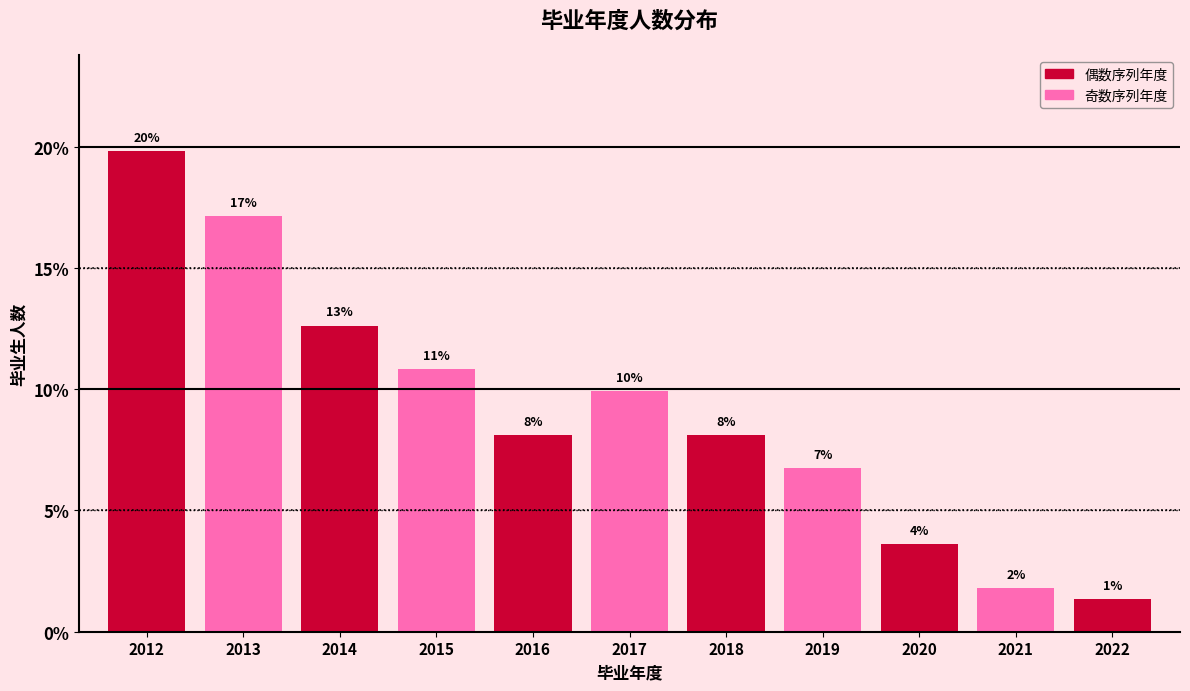

How many bars are there in total?

11